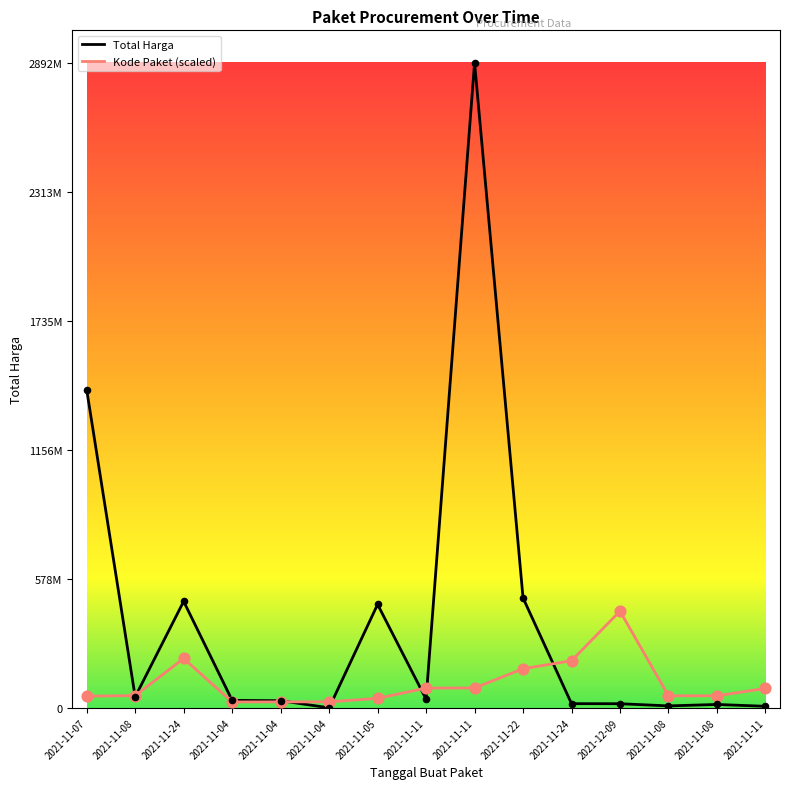

Is this an area chart (filled region under the line)?

No